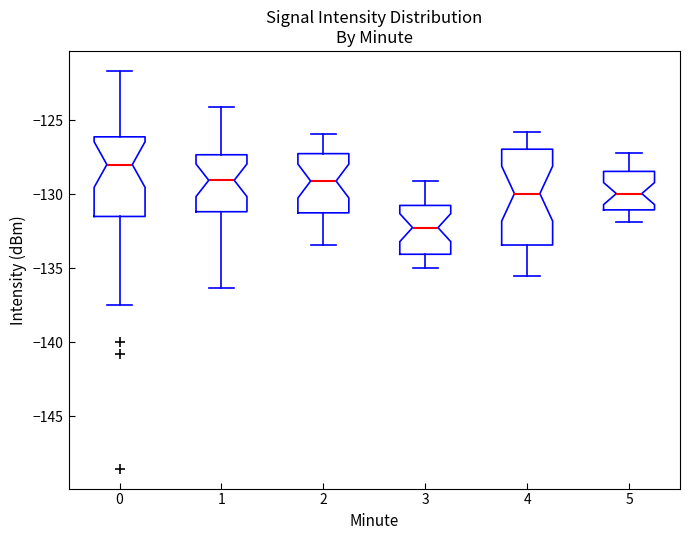

Which box is the tallest, from its lower edge to its upper edge?

4